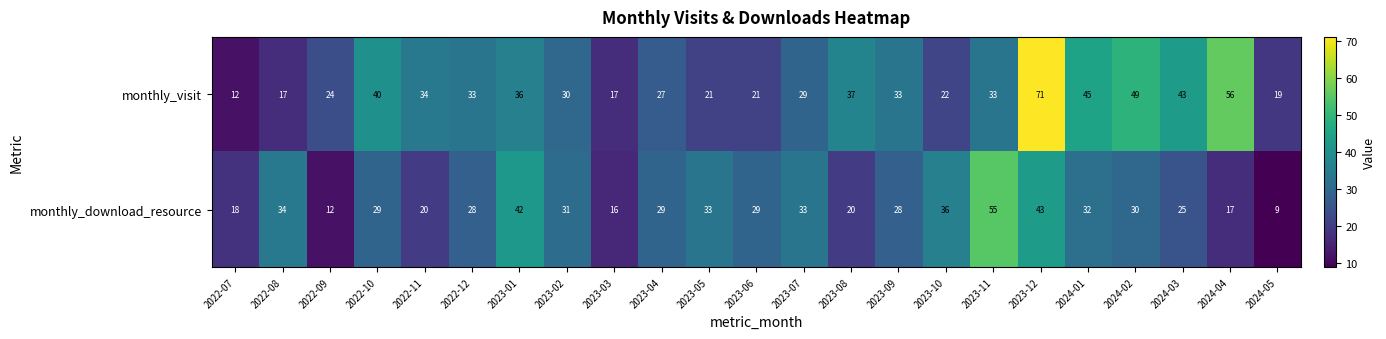

What is the difference between the highest and lowest values at 2023-09?

5